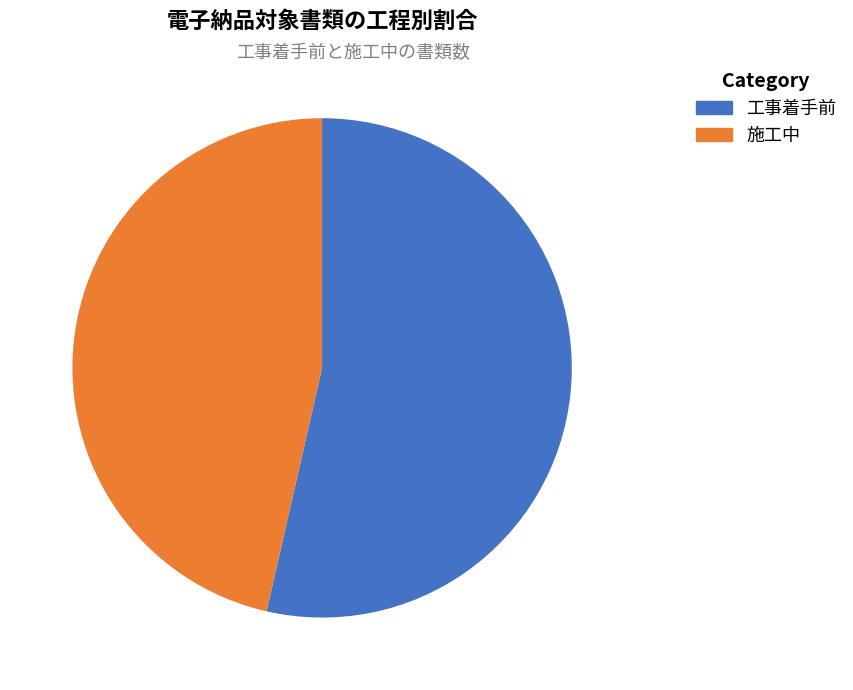

How many slices are in this pie chart?

2